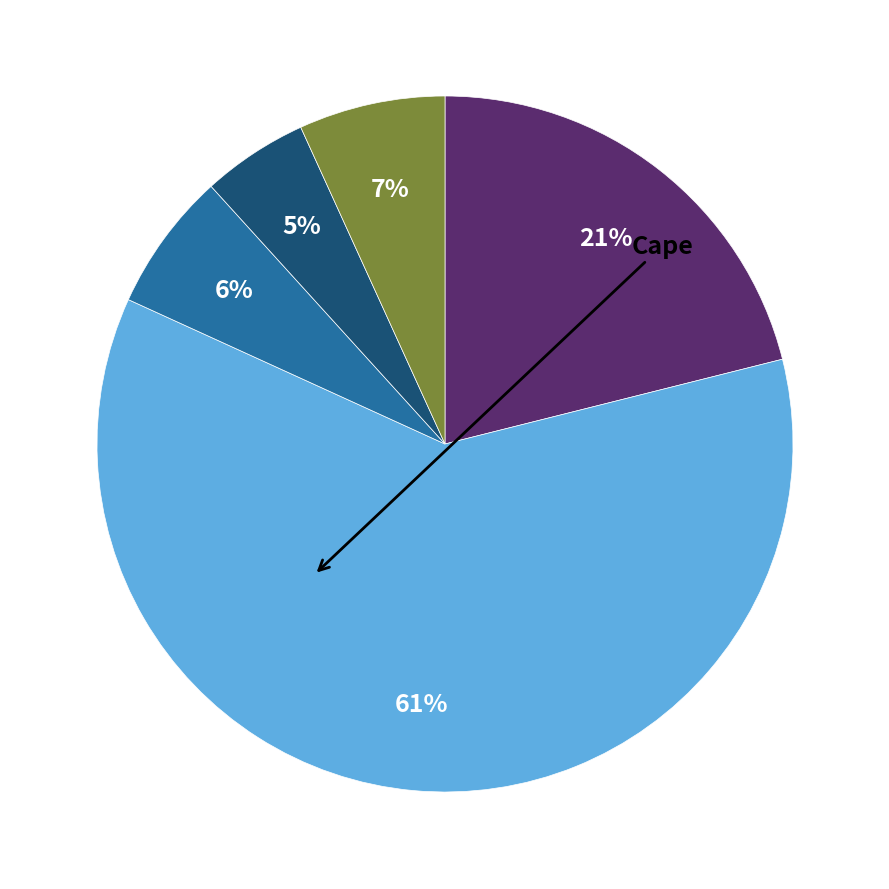

To the nearest percent, what is the average slice percentage?

20%